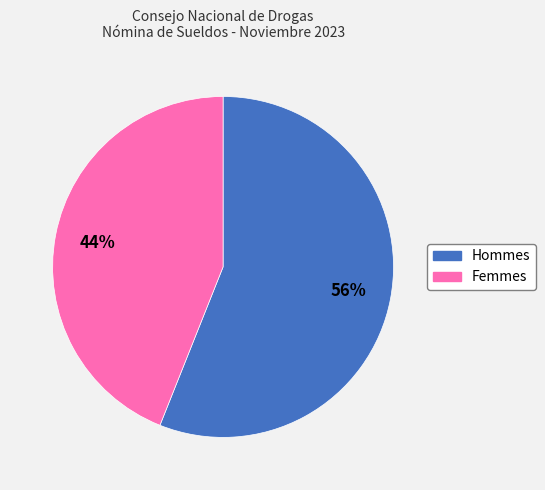

How many slices are in this pie chart?

2